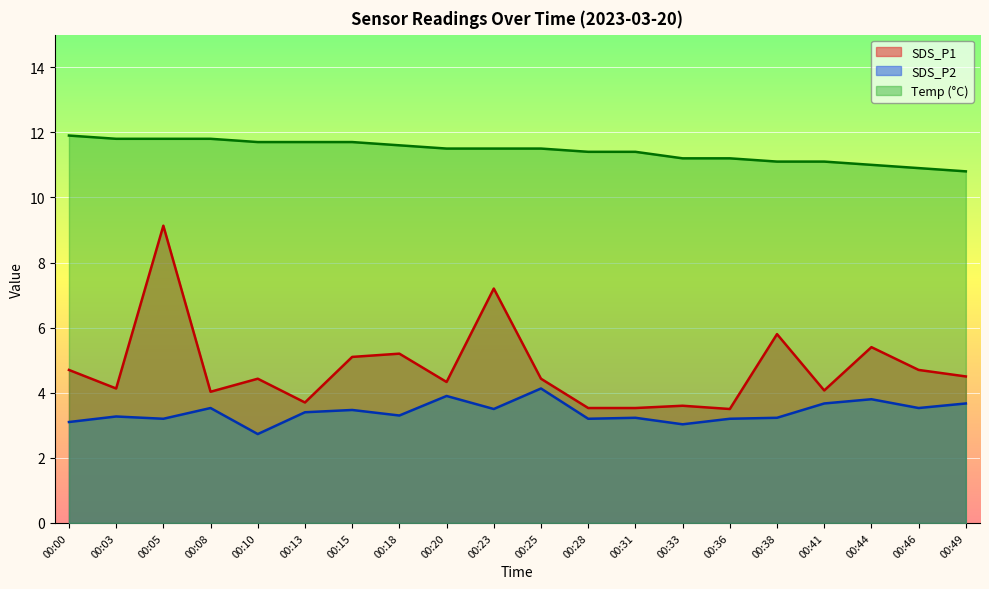

How many lines are shown in the chart?

3